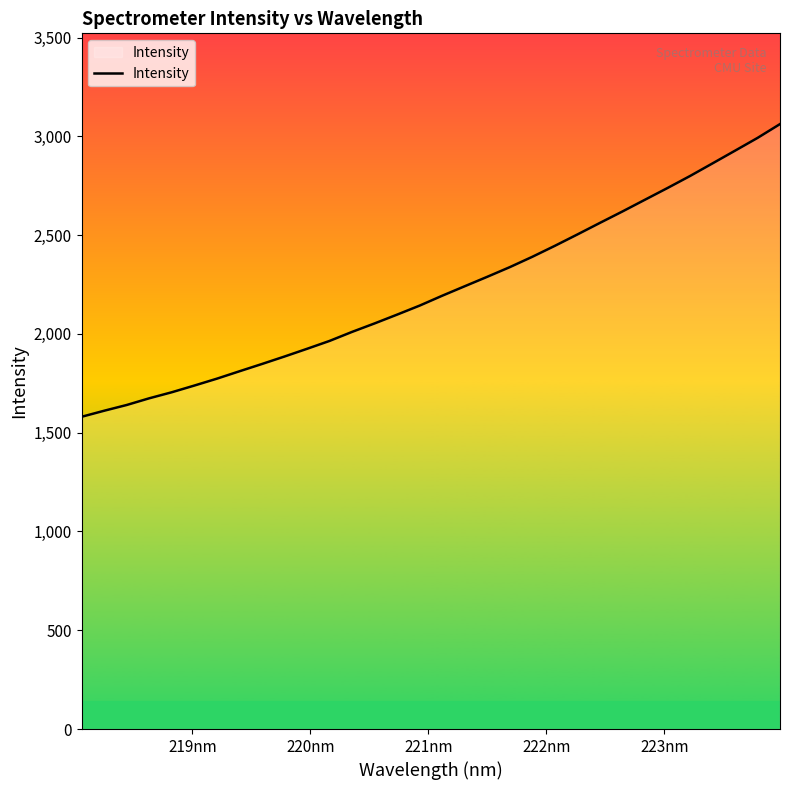

What is the sum of all values?

71102.3